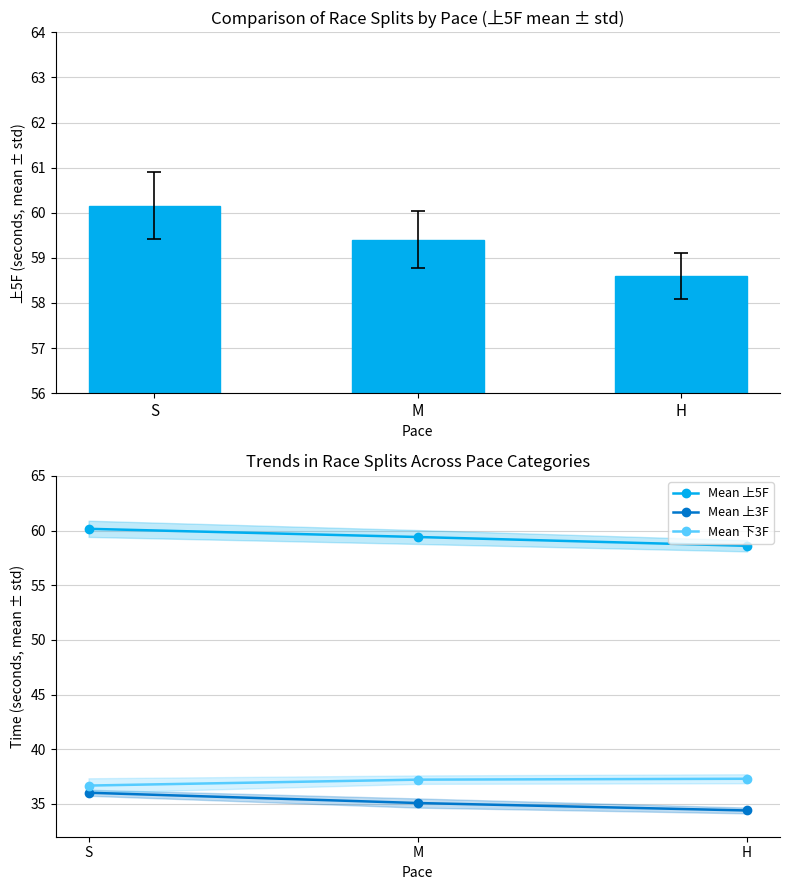

Reading left to right, transcribe all the data shown in this chart.

上5F: 60.2	59.4	58.6
Mean 上5F: 60.2	59.4	58.6
Mean 上3F: 36.0	35.1	34.4
Mean 下3F: 36.7	37.2	37.3